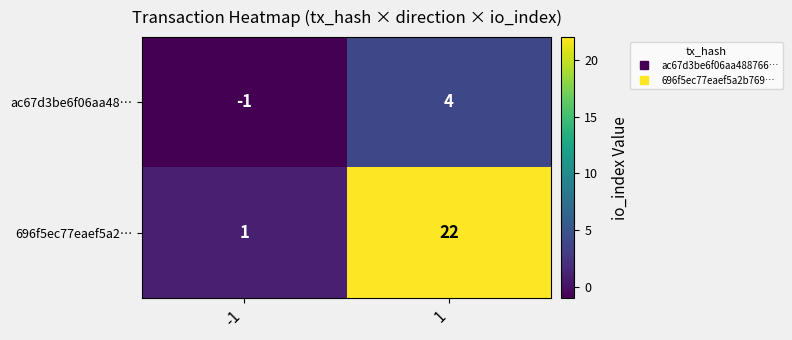

At which category does the chart reach its peak across all series?

1